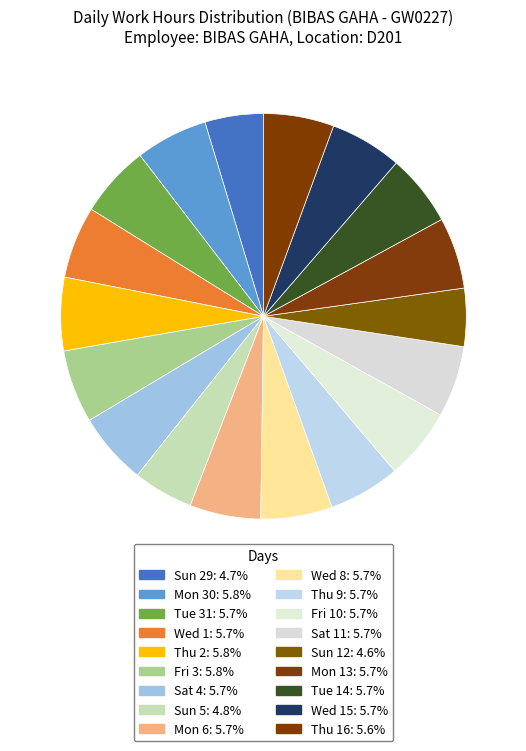

How many slices are in this pie chart?

18